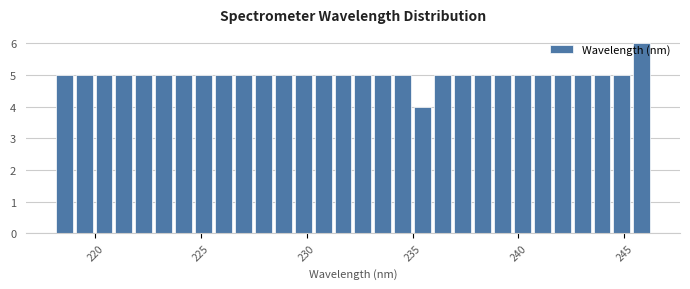

Around what value on the x-axis is the tallest bar? Give the approximate position of its centre, as read against the axis.

246.0